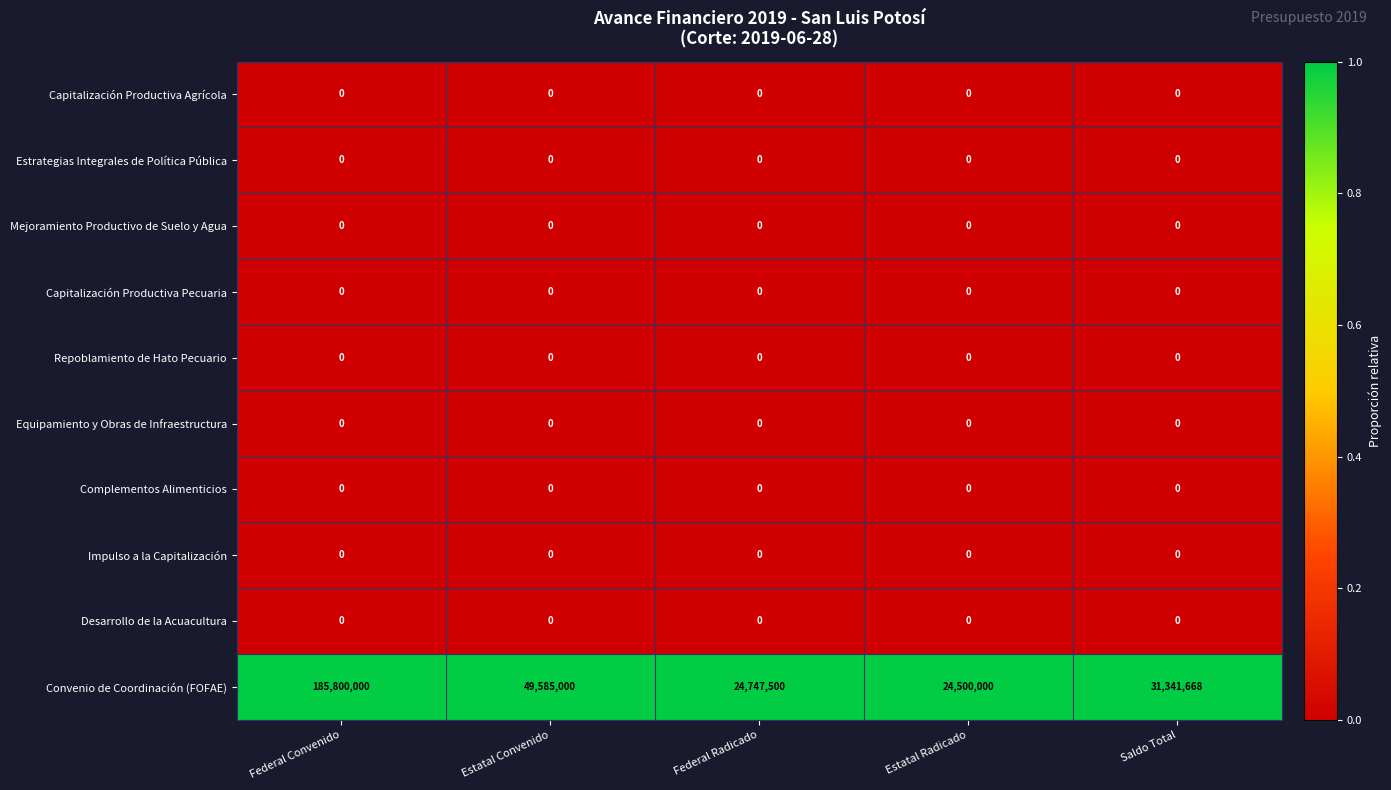

What is the total value across all series at Estatal Radicado?

24500000